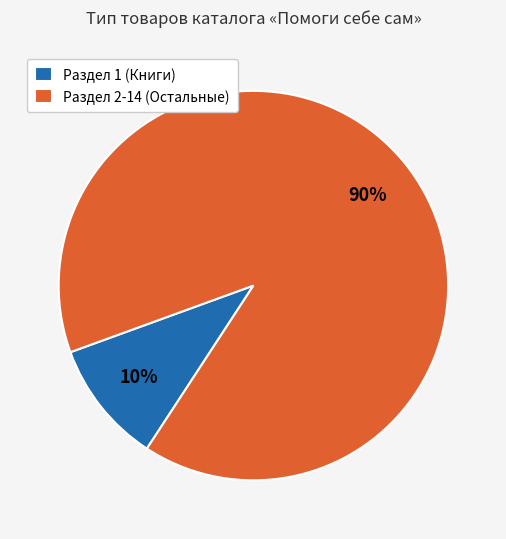

Do Раздел 1 (Книги) and Раздел 2-14 (Остальные) together represent more than half of the pie?

Yes